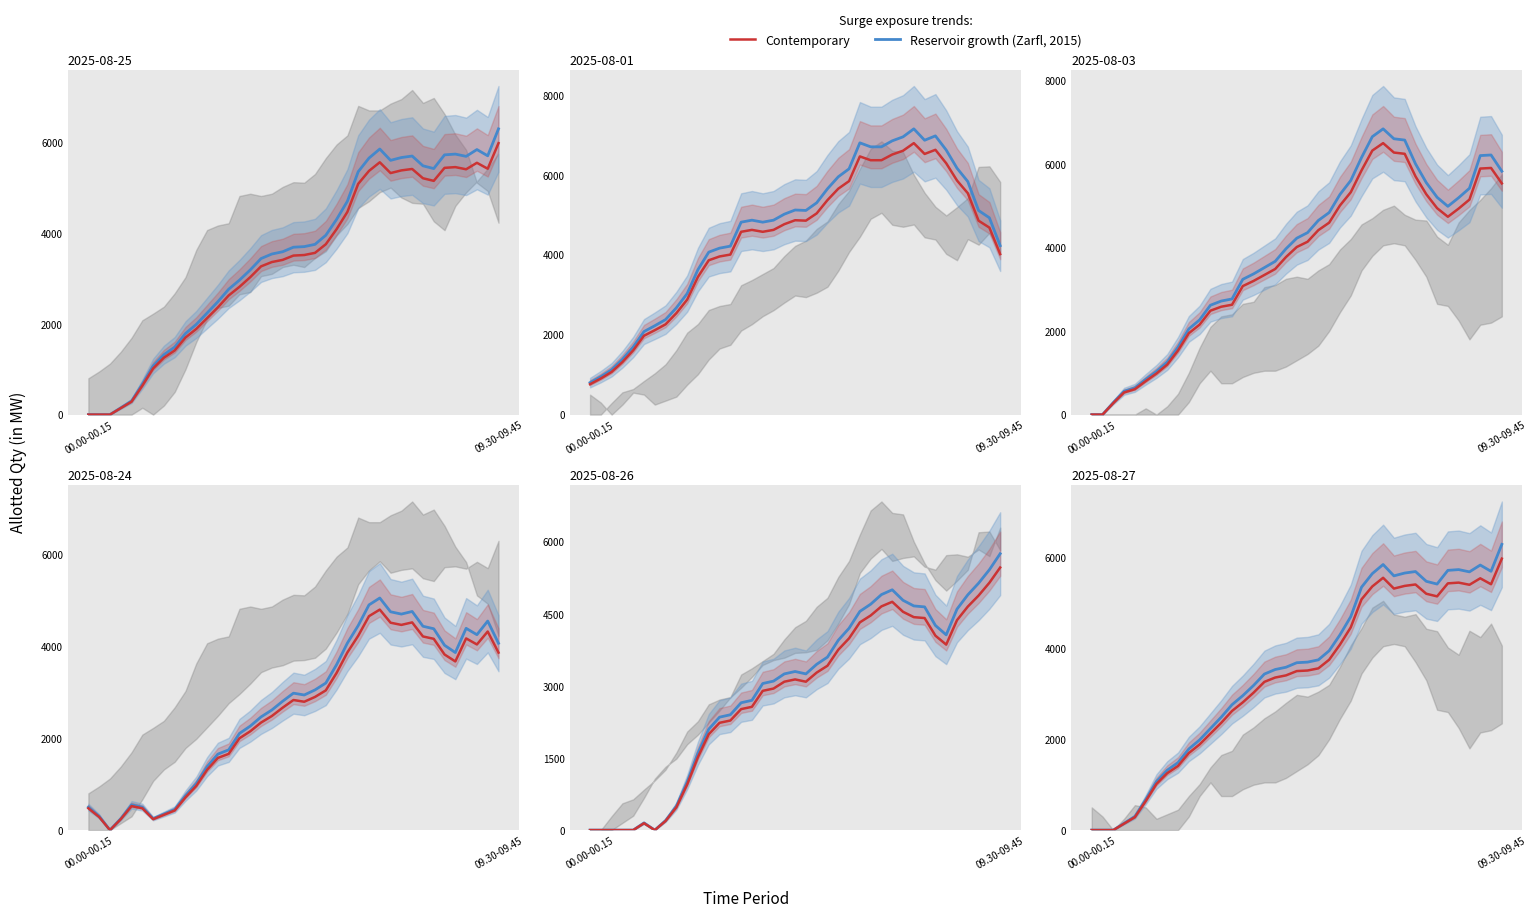

At how many categories does at least one series exceed 3553?

21